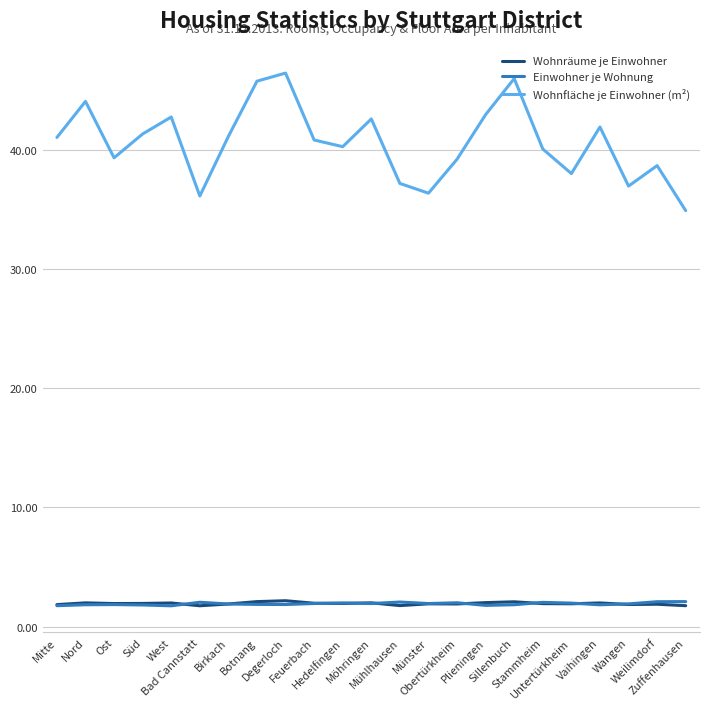

What are all the series names shown in the legend?

Wohnräume je Einwohner, Einwohner je Wohnung, Wohnfläche je Einwohner (m²)